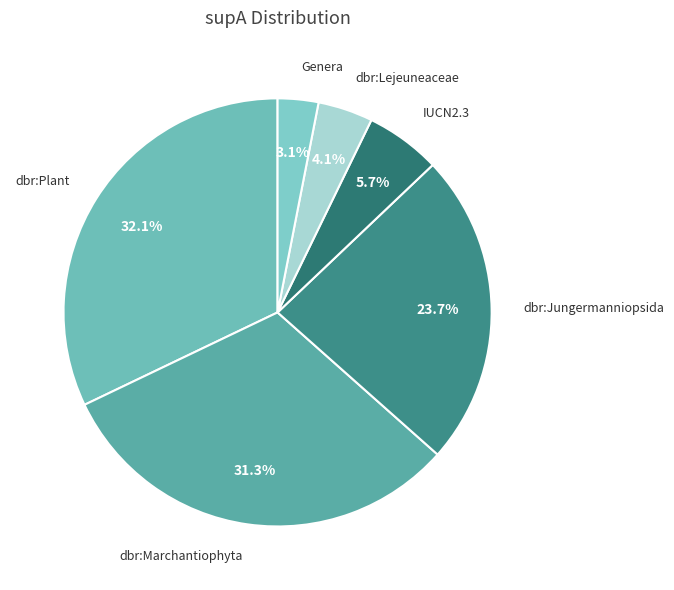

Between dbr:Jungermanniopsida and Genera, which is larger?

dbr:Jungermanniopsida